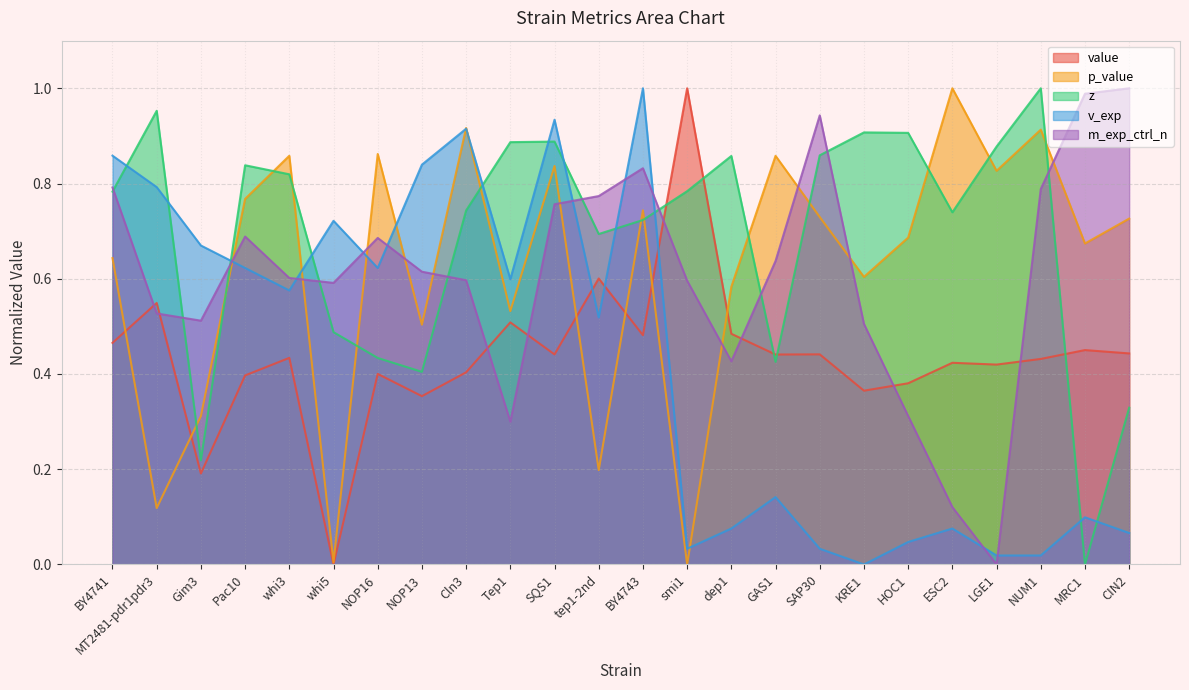

What is the sum of all m_exp_ctrl_n values?

14.6